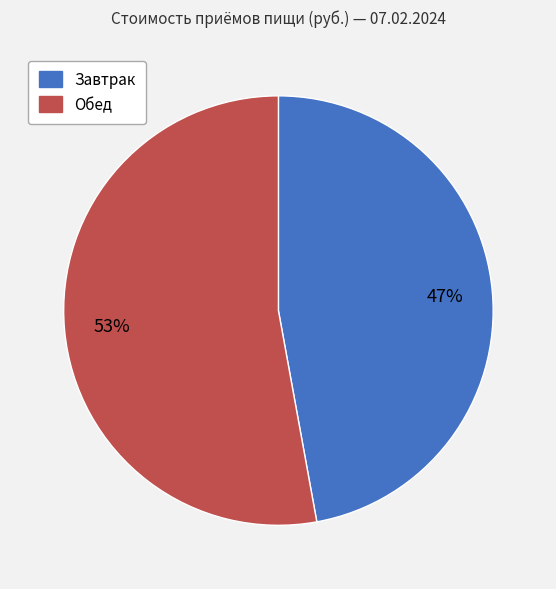

To the nearest percent, what percentage of the pie is Завтрак?

47%